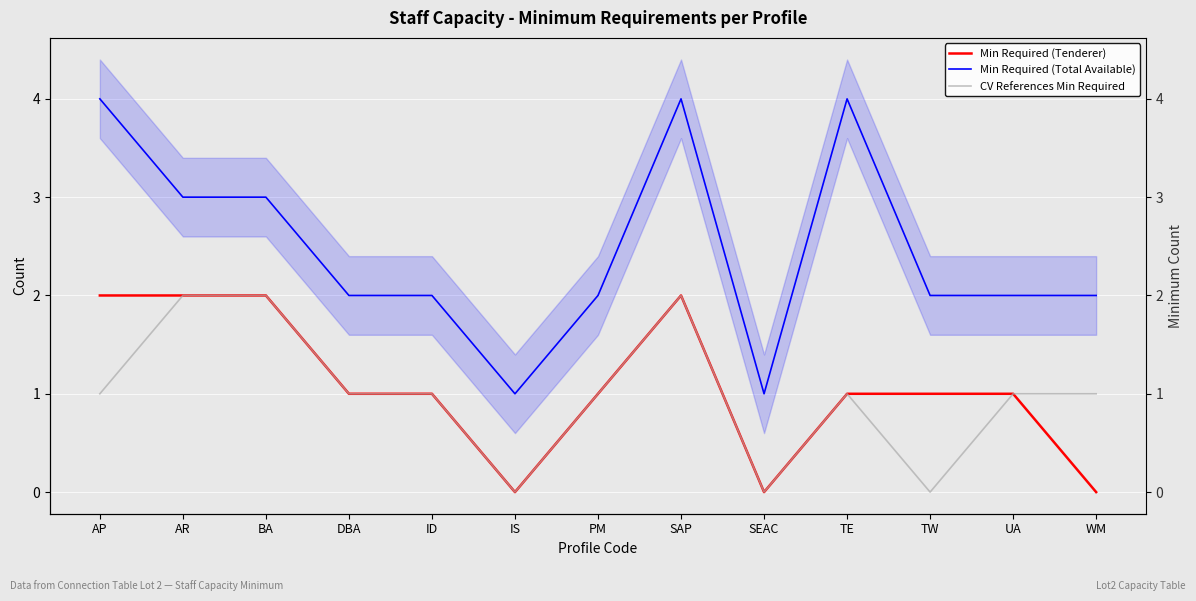

Which has a higher value, SEAC or UA?

UA